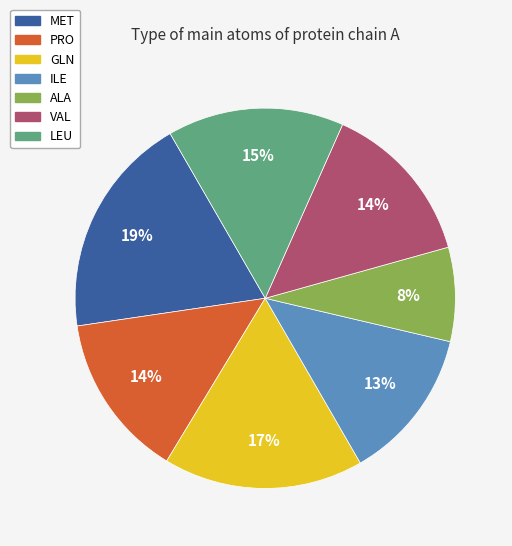

Is there a majority slice in this chart?

No